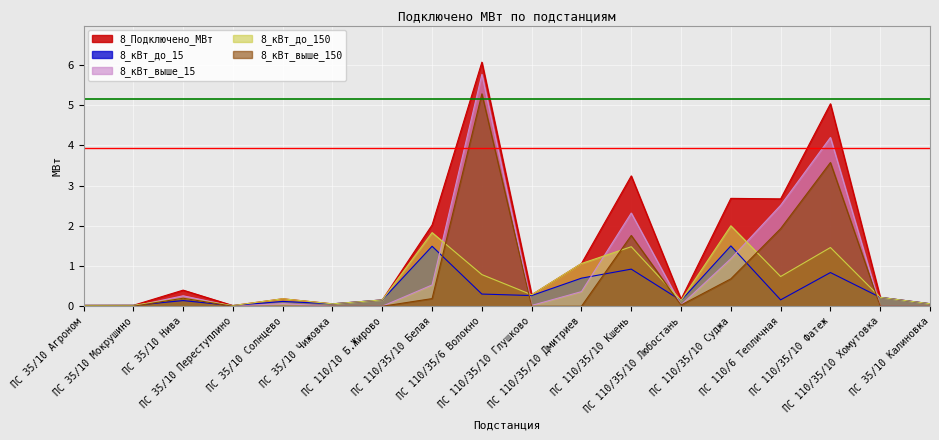

Does the chart display data point markers on the line(s)?

No